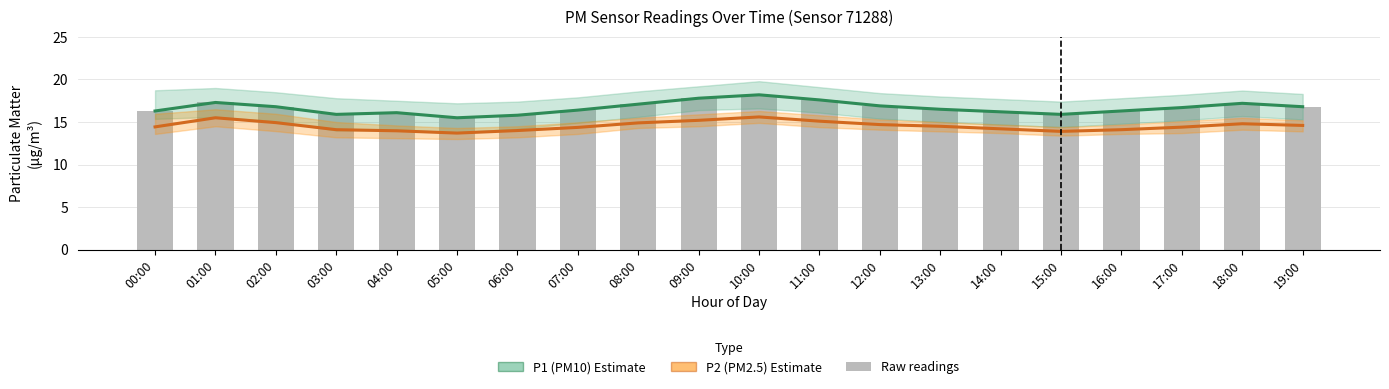

At which label does P2 (PM2.5) reach its peak?

10:00